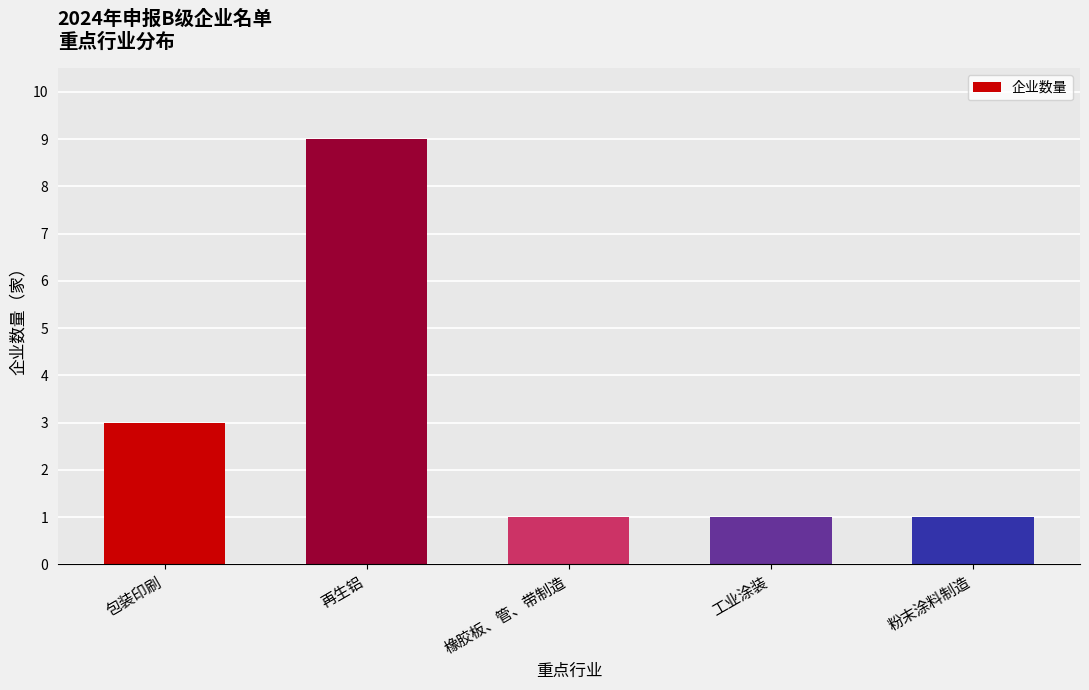

Which has a higher value, 再生铝 or 包装印刷?

再生铝